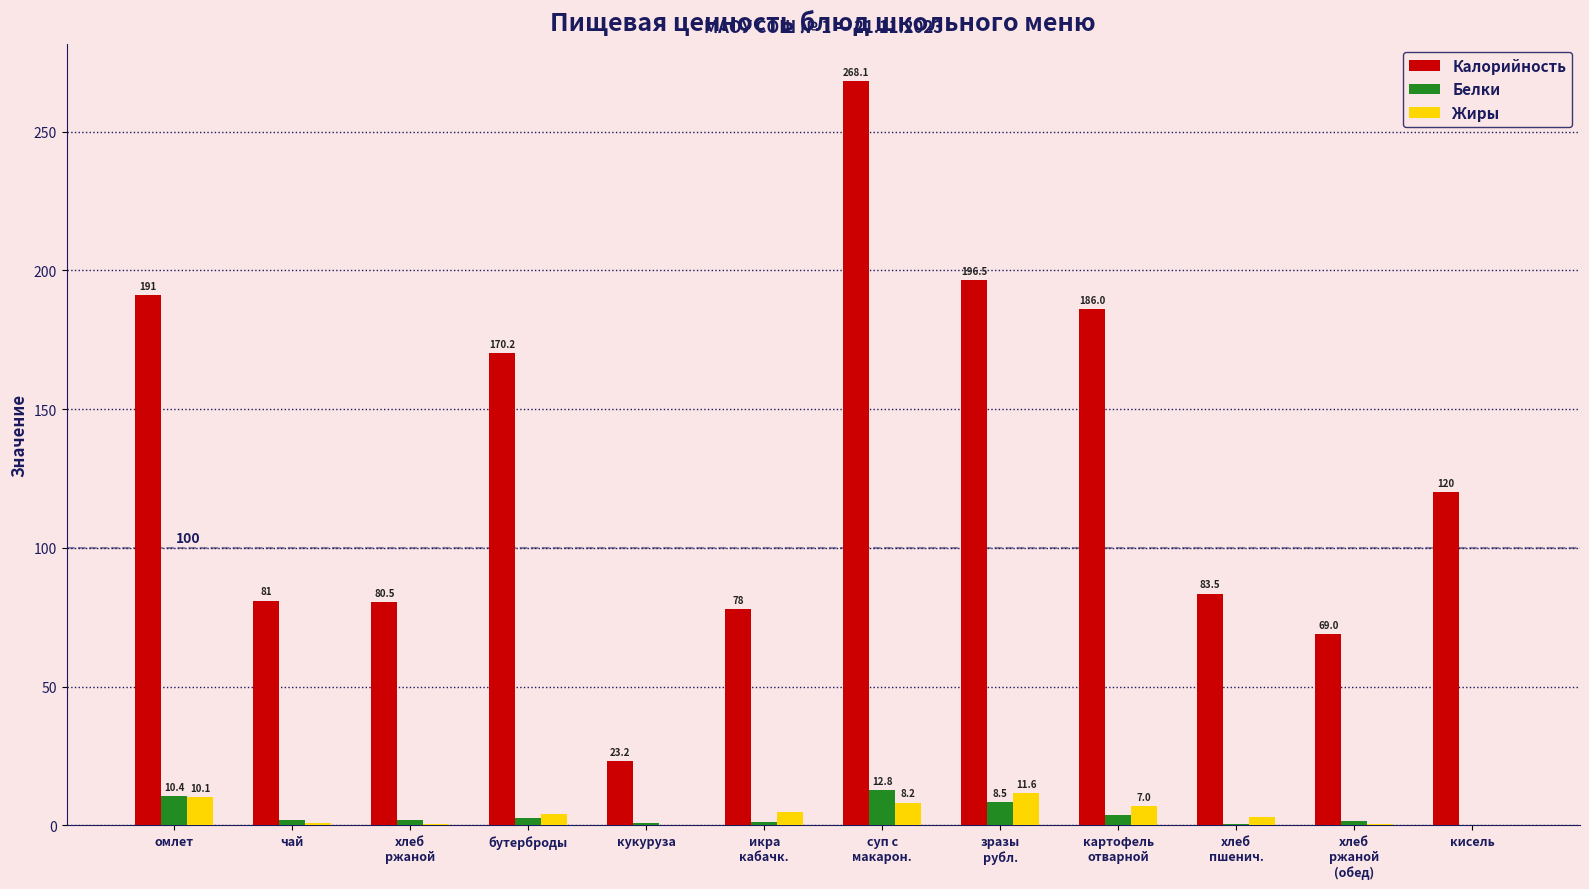

Between бутерброды and кисель, which series saw the biggest shift?

Калорийность